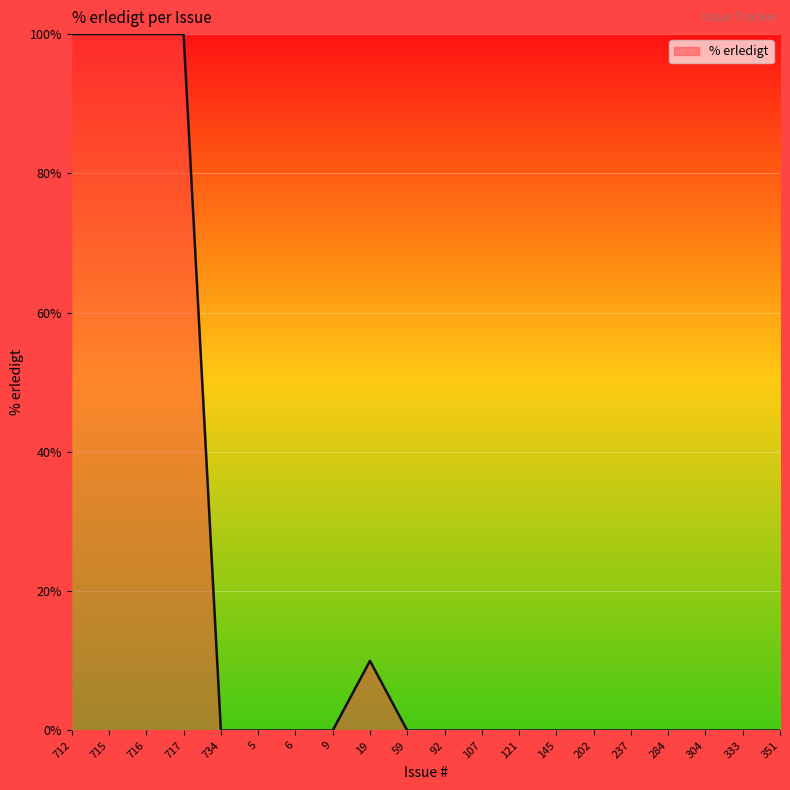

What position from the left is 734?

5